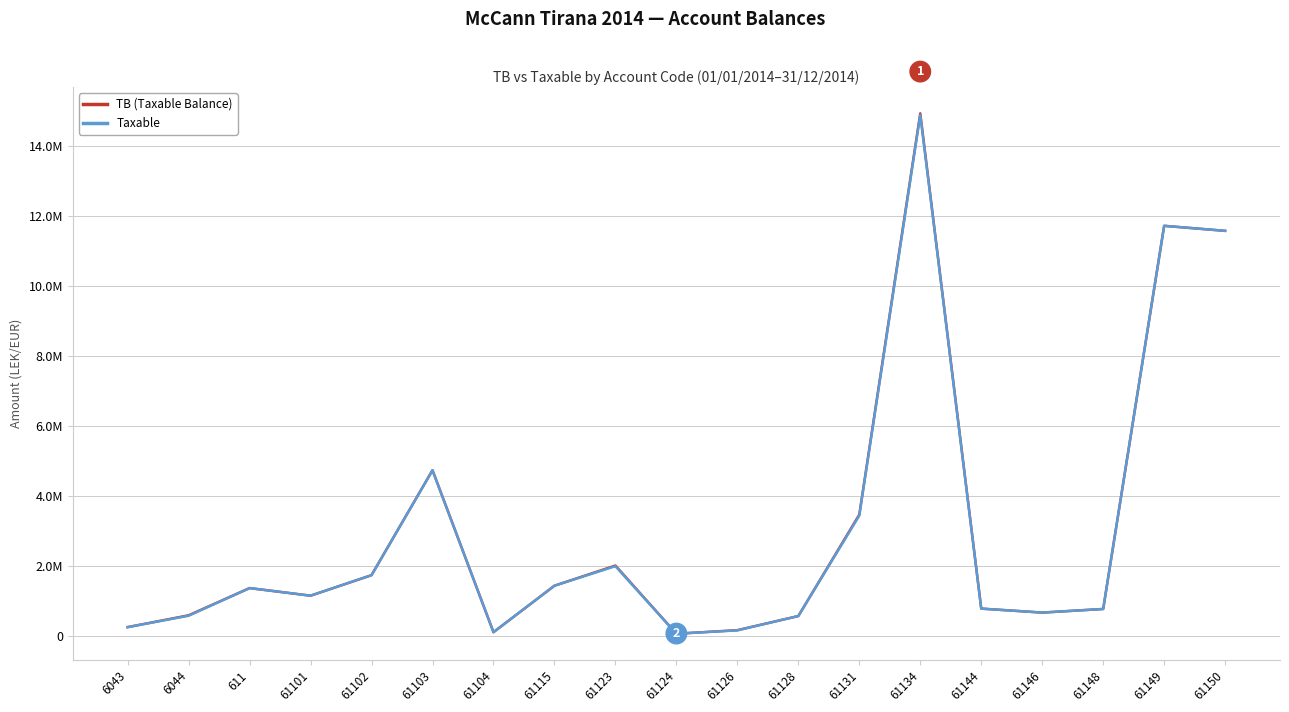

What are all the series names shown in the legend?

TB (Taxable Balance), Taxable